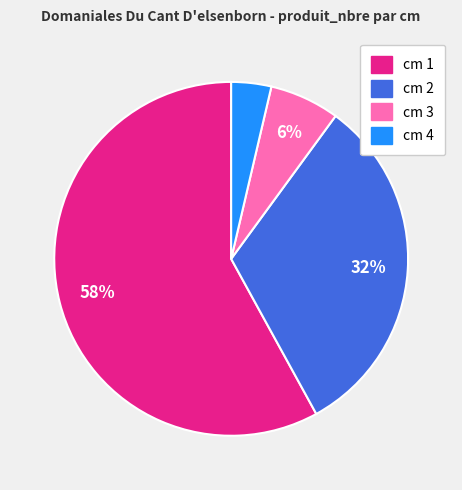

Is there any slice that represents more than half of the pie?

Yes